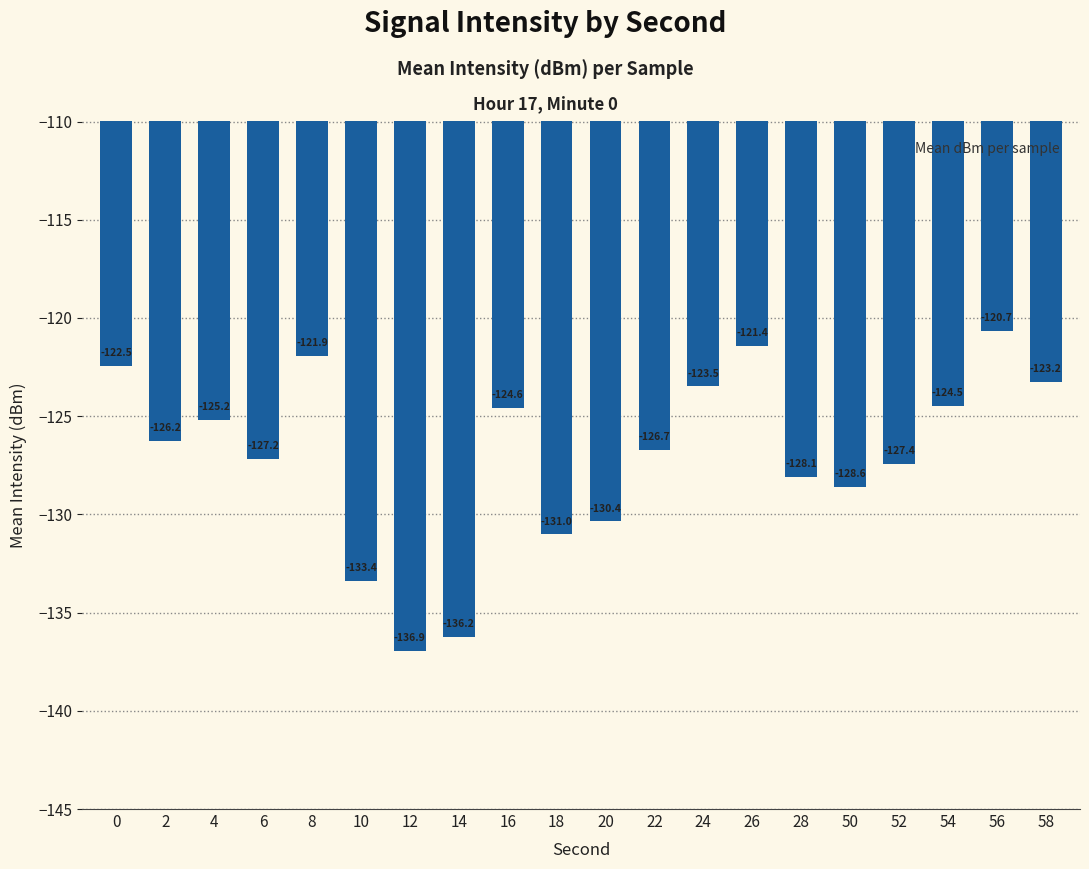

Which label corresponds to the largest value in the chart?

56